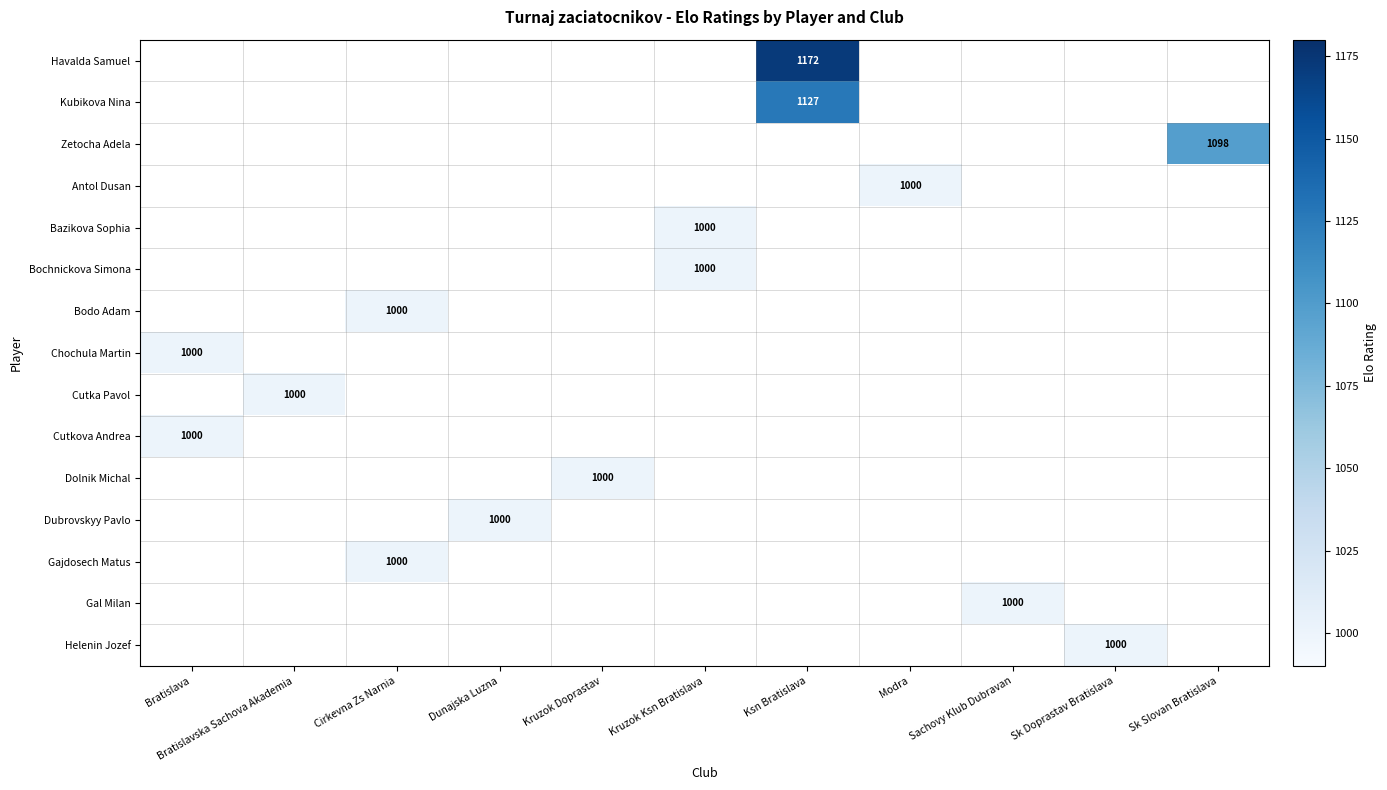

The Cutka Pavol series shows 543 at Bratislavska Sachova Akademia. True or false?

False